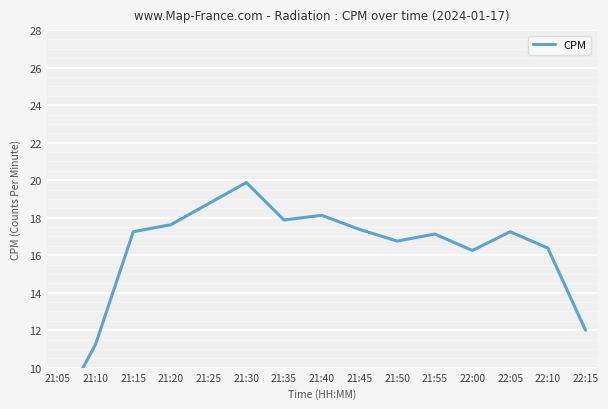

Reading left to right, list all the values displayed in this chart.

7.5	11.2	17.2	17.6	18.8	19.9	17.9	18.1	17.4	16.8	17.1	16.2	17.2	16.4	12.0